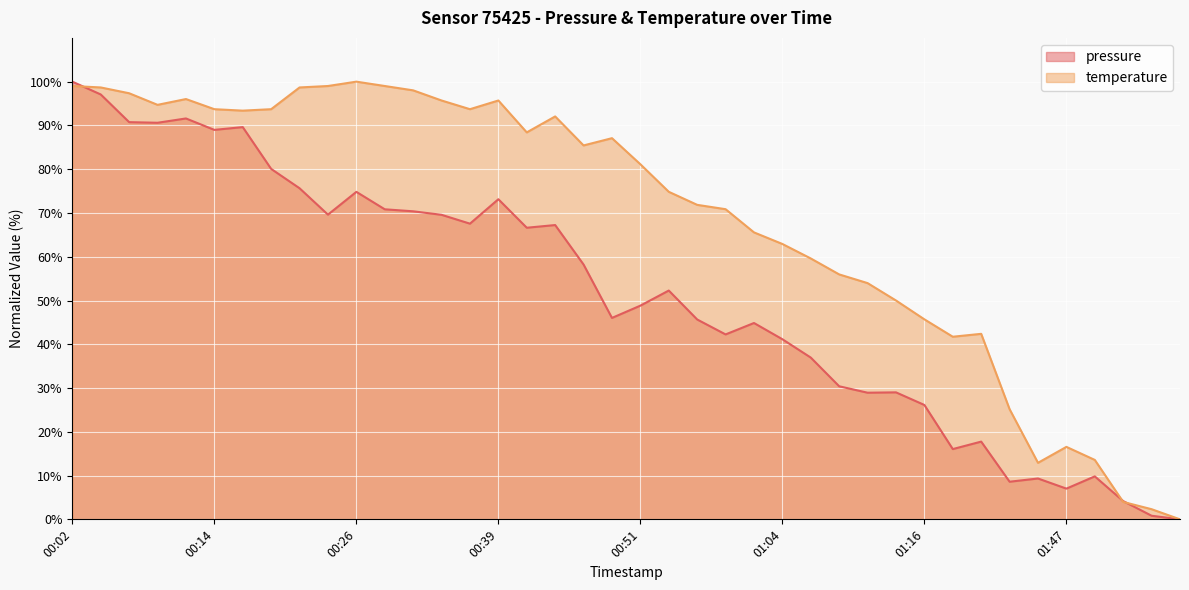

How many lines are shown in the chart?

2